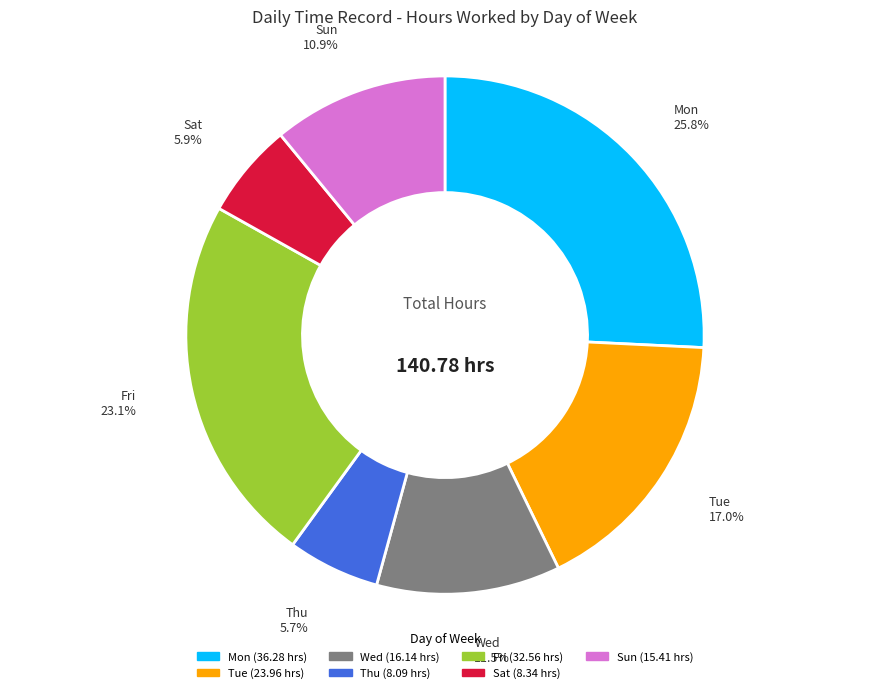

Is it true that Fri is 23% of the pie?

True